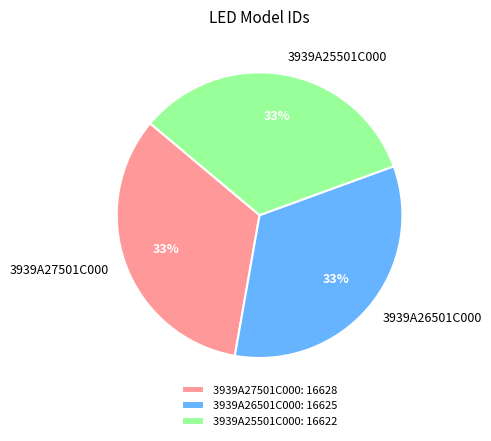

Approximately how many times larger is the value at 3939A25501C000 compared to 3939A27501C000?

1.0